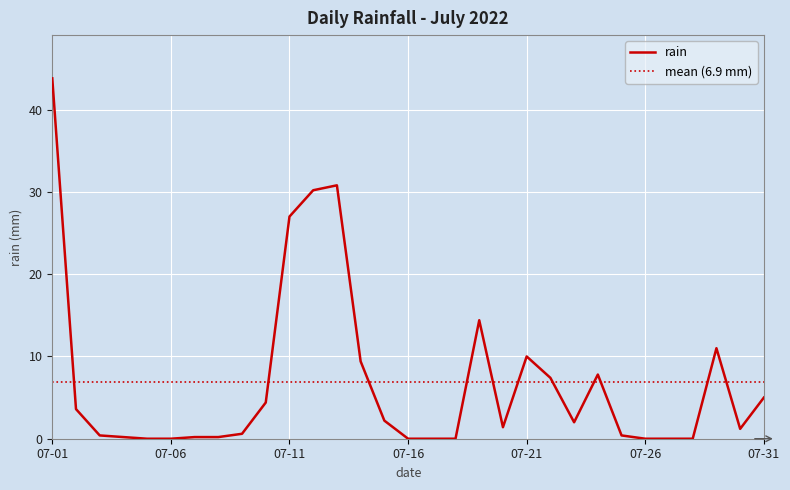

The value at 2022-07-24 is 13.8. True or false?

False